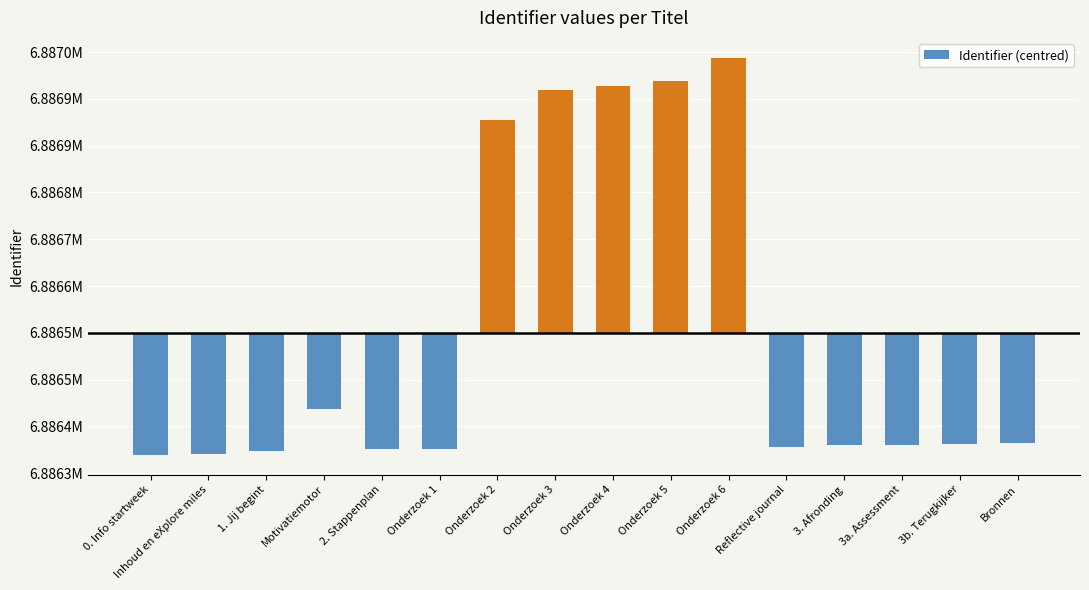

What is the difference between the values at Inhoud en eXplore miles and Onderzoek 6?

677.0